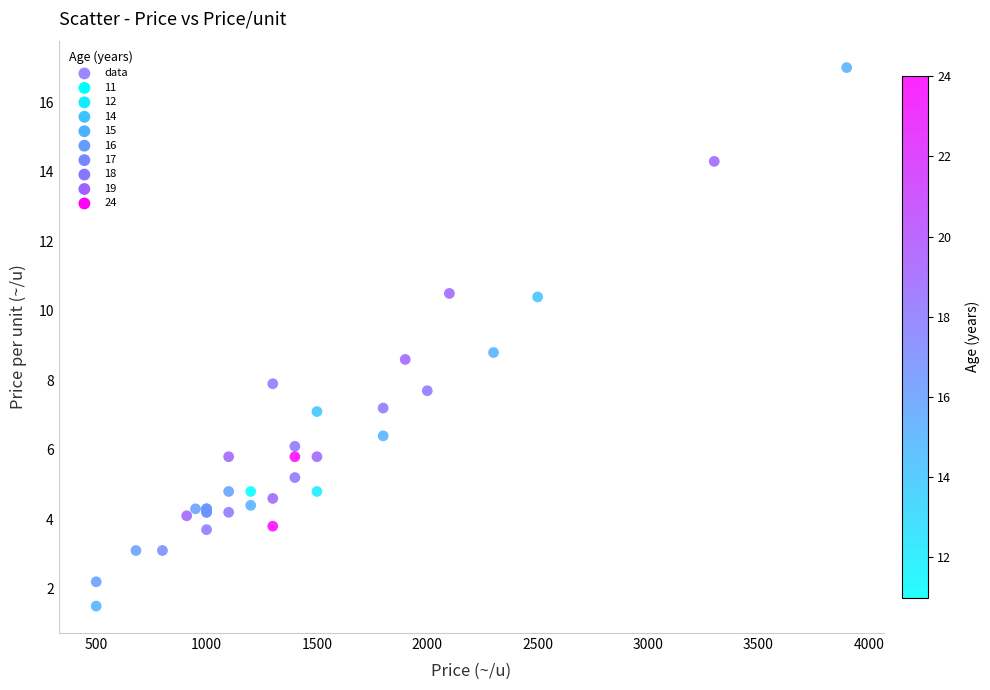

What Y value in the scatter plot is closest to 9?

8.8